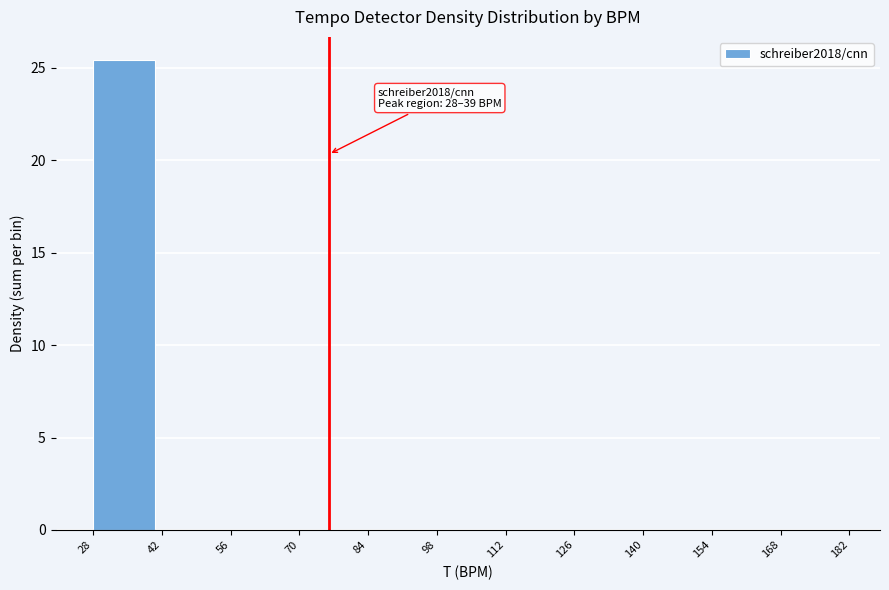

Reading left to right, extract all data points from this chart.

28=25.4	42=0.0	56=0.0	70=0.0	84=0.0	98=0.0	112=0.0	126=0.0	140=0.0	154=0.0	168=0.0